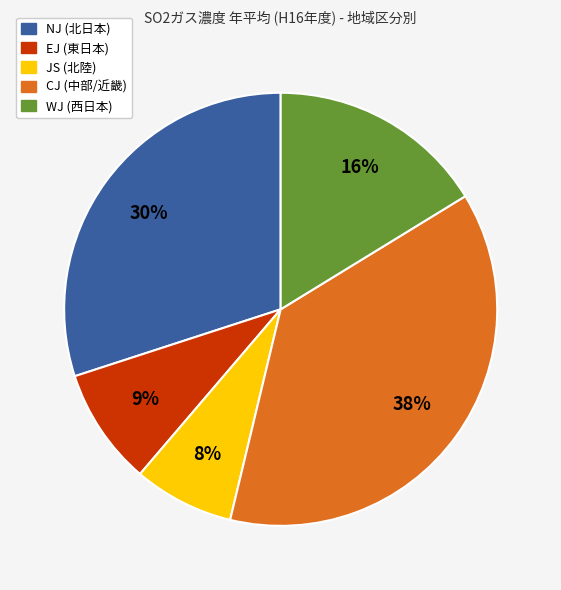

Count the number of slices in the pie.

5